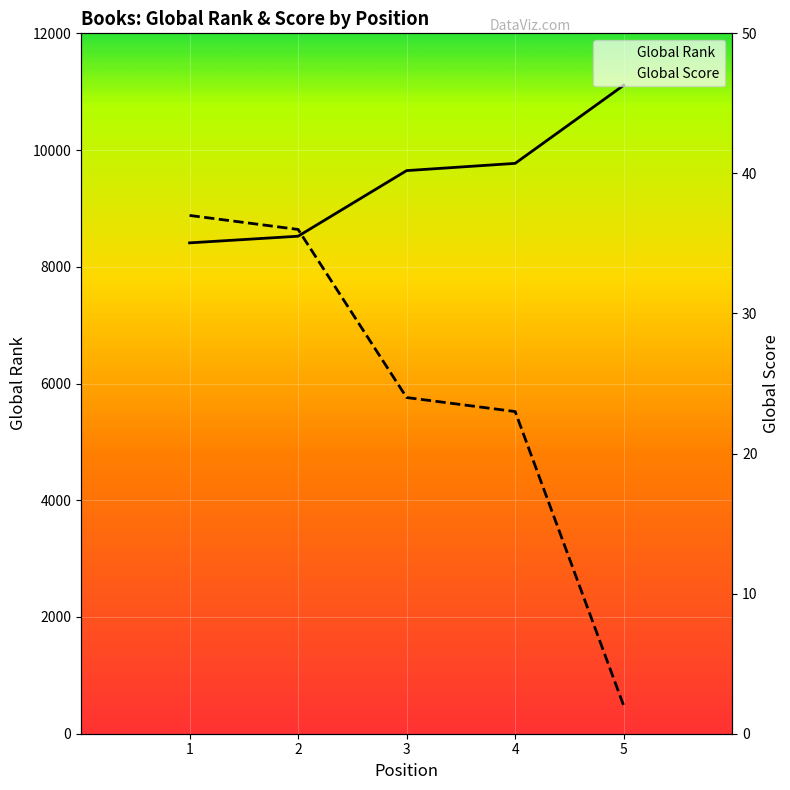

True or false: Global Rank and Global Score intersect in this chart.

False